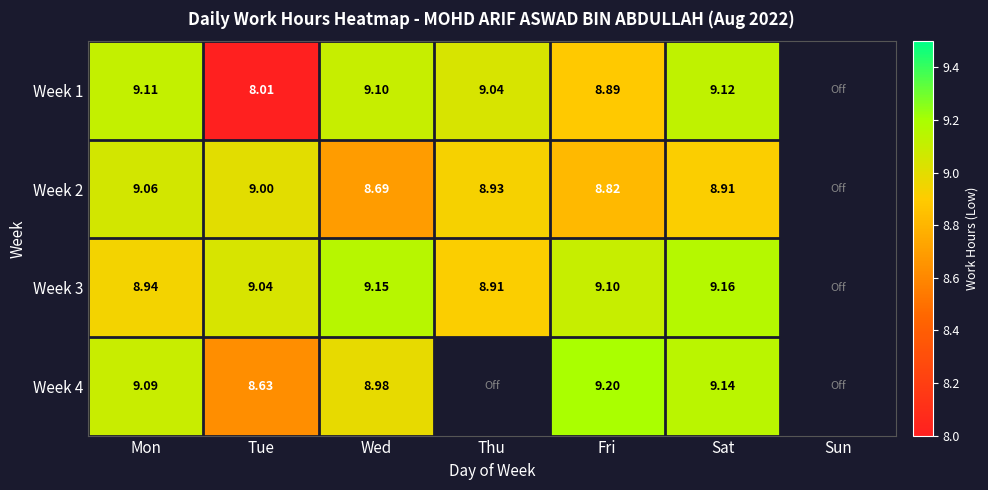

What is the sum of the Week 1 values at Sat and Sun?

9.1